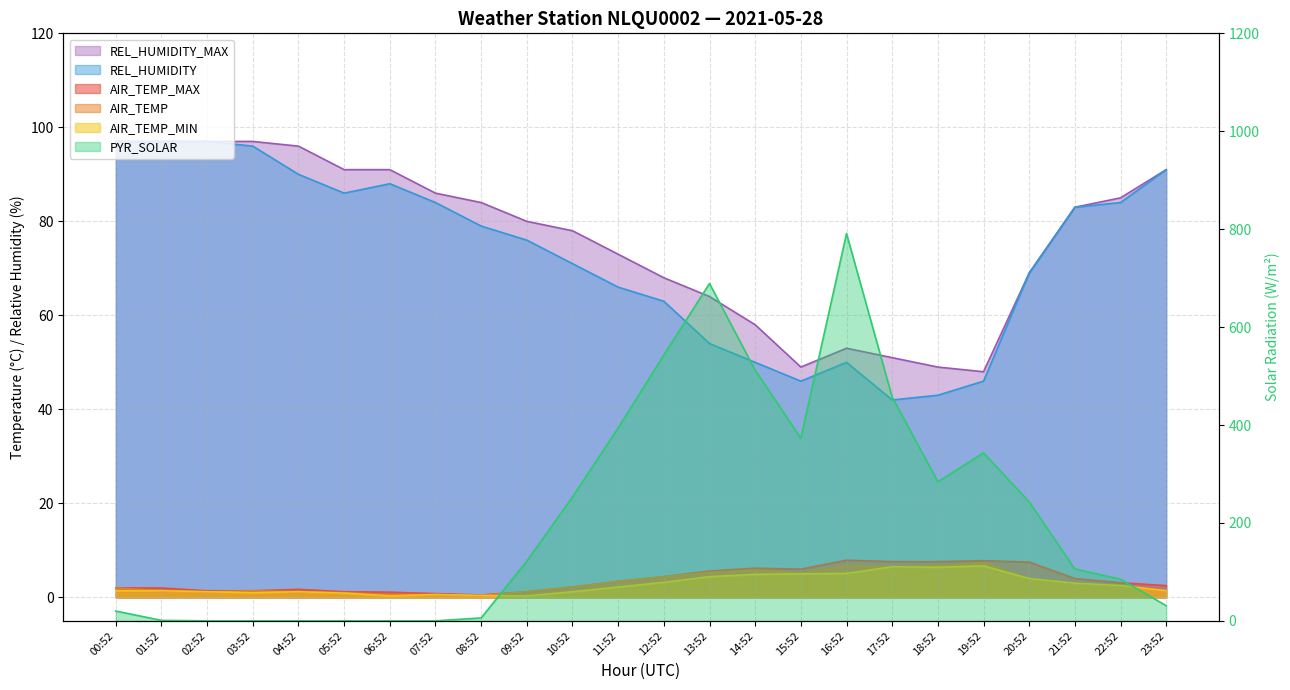

Reading left to right, transcribe all the data shown in this chart.

AIR_TEMP_MAX: 2.0	2.0	1.4	1.4	1.7	1.2	1.1	0.8	0.5	1.2	2.2	3.4	4.4	5.6	6.2	6.0	7.9	7.6	7.6	7.8	7.5	4.0	3.1	2.5
AIR_TEMP: 2.0	1.4	1.2	1.4	1.2	1.0	0.6	0.6	0.4	1.2	2.2	3.4	4.4	5.3	5.8	5.1	6.7	6.5	6.7	7.3	4.0	3.0	2.5	1.4
AIR_TEMP_MIN: 1.4	1.4	1.2	1.0	1.2	0.9	0.3	0.6	0.4	0.3	1.2	2.2	3.2	4.4	4.9	5.0	5.1	6.5	6.4	6.7	4.0	3.0	2.5	1.4
PYR_SOLAR: 20.0	1.0	0.0	0.0	0.0	0.0	0.0	0.0	6.0	122.0	253.0	394.0	543.0	689.0	512.0	373.0	791.0	457.0	284.0	343.0	243.0	106.0	85.0	31.0
REL_HUMIDITY: 97.0	97.0	97.0	96.0	90.0	86.0	88.0	84.0	79.0	76.0	71.0	66.0	63.0	54.0	50.0	46.0	50.0	42.0	43.0	46.0	69.0	83.0	84.0	91.0
REL_HUMIDITY_MAX: 97.0	97.0	97.0	97.0	96.0	91.0	91.0	86.0	84.0	80.0	78.0	73.0	68.0	64.0	58.0	49.0	53.0	51.0	49.0	48.0	69.0	83.0	85.0	91.0